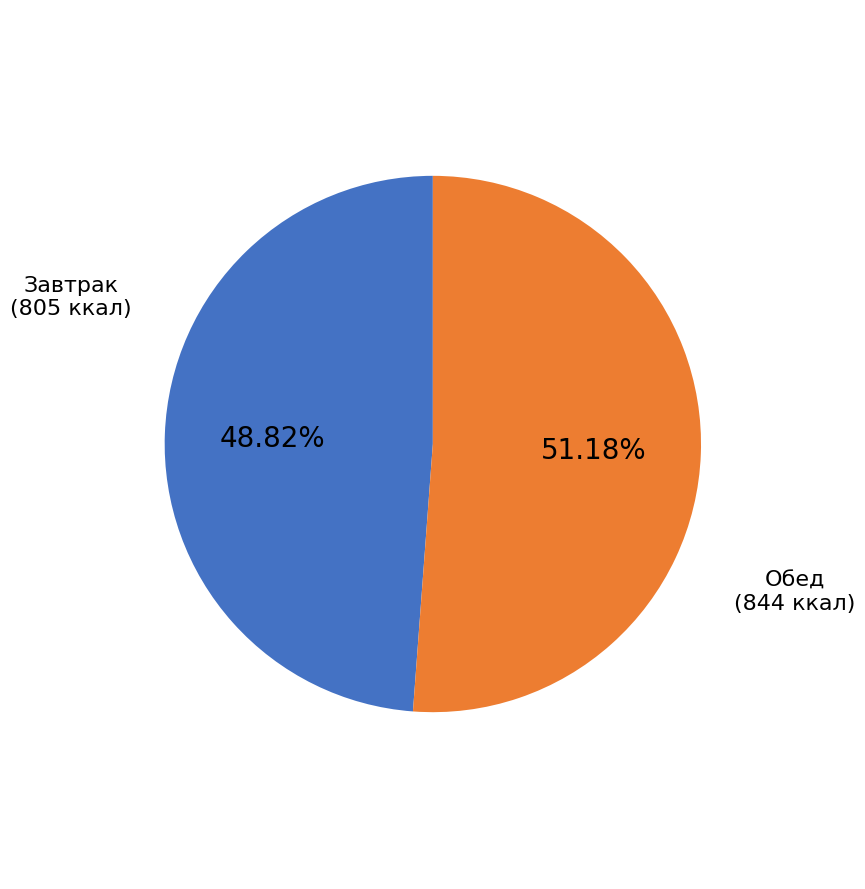

Is there any slice that represents more than half of the pie?

Yes